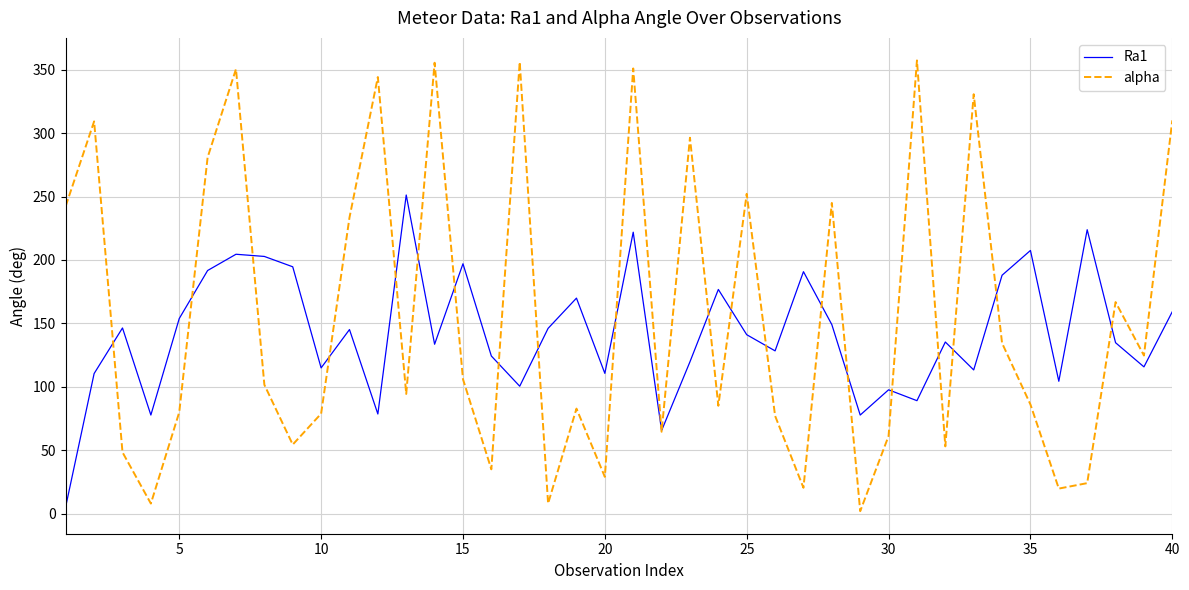

Which series has the widest spread of values?

alpha